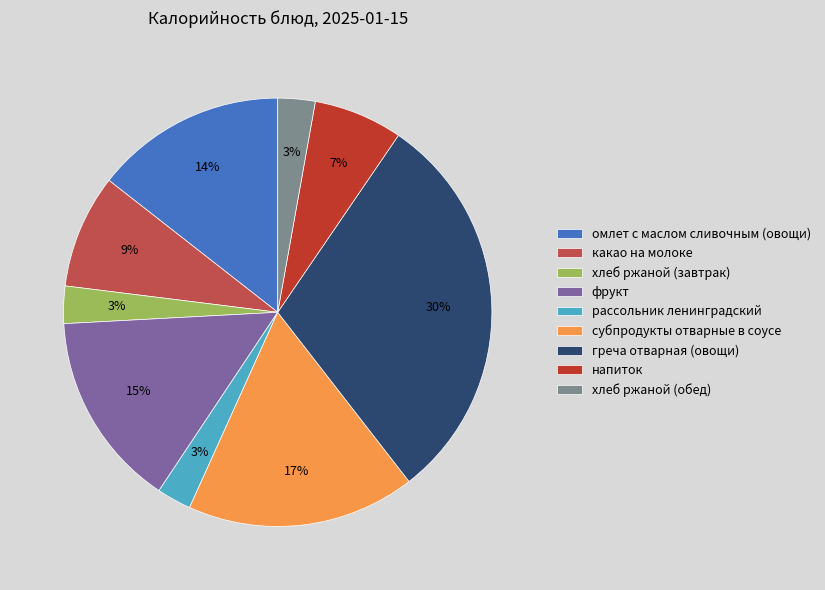

Is there a majority slice in this chart?

No